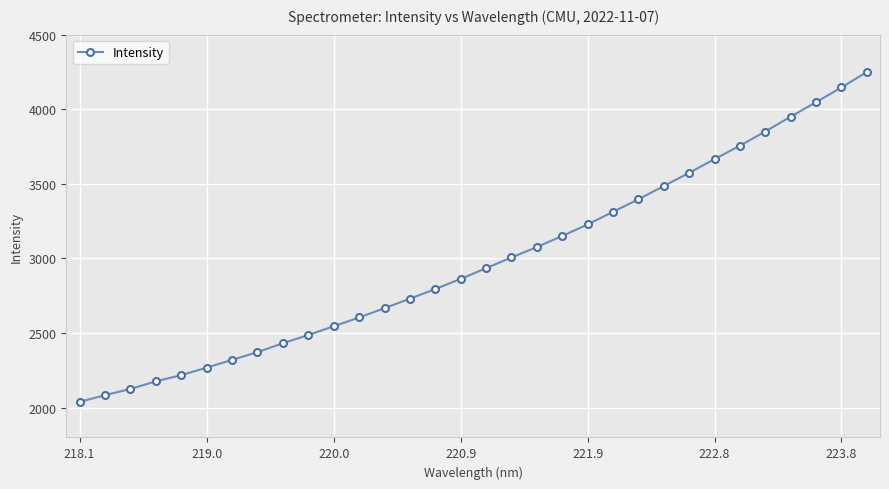

What is the minimum value shown in the chart?

2039.0